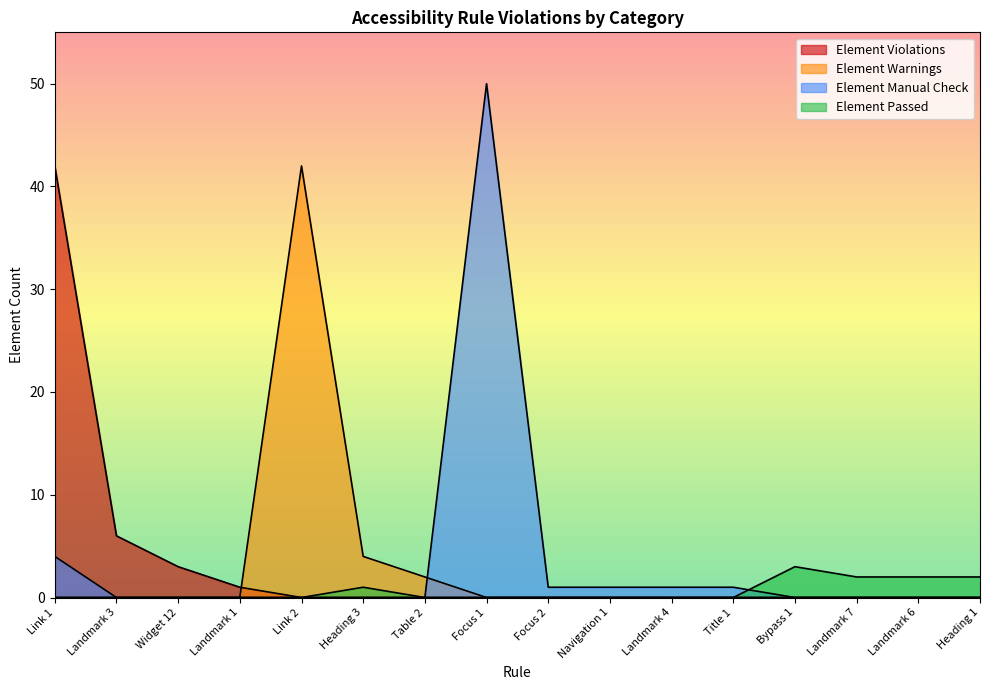

What is the difference between the Element Passed values at Focus 2 and Landmark 7?

2